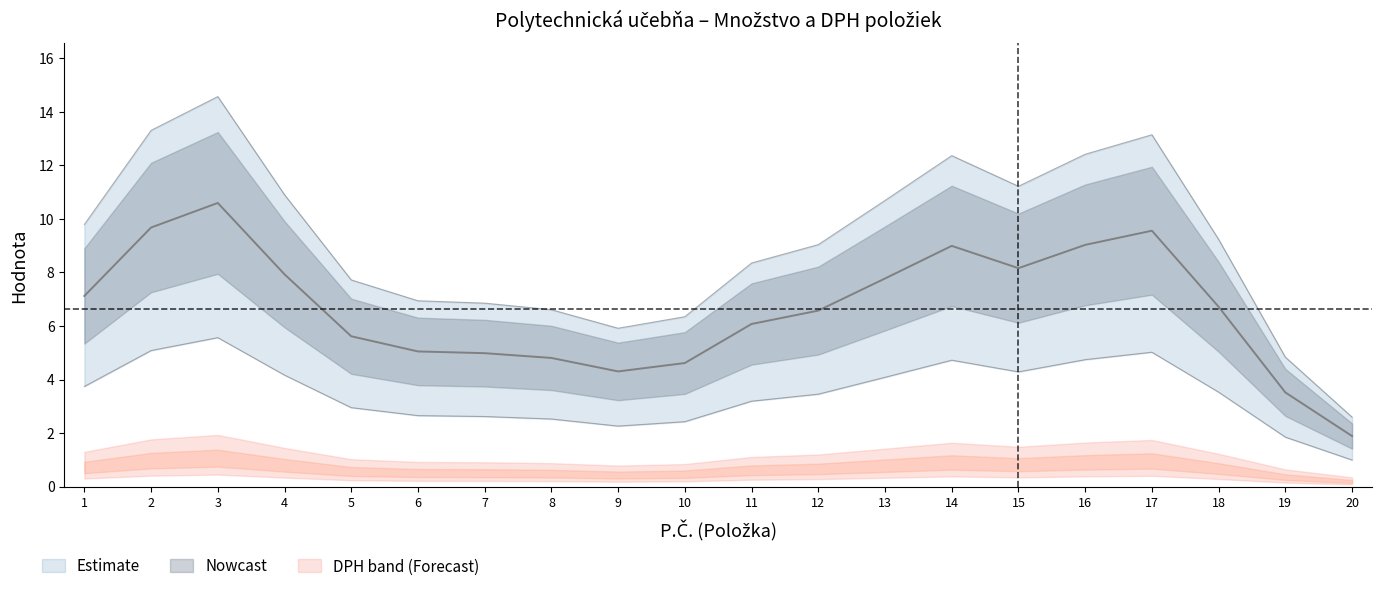

True or false: DPH has a value of 0.1 at 11.

False